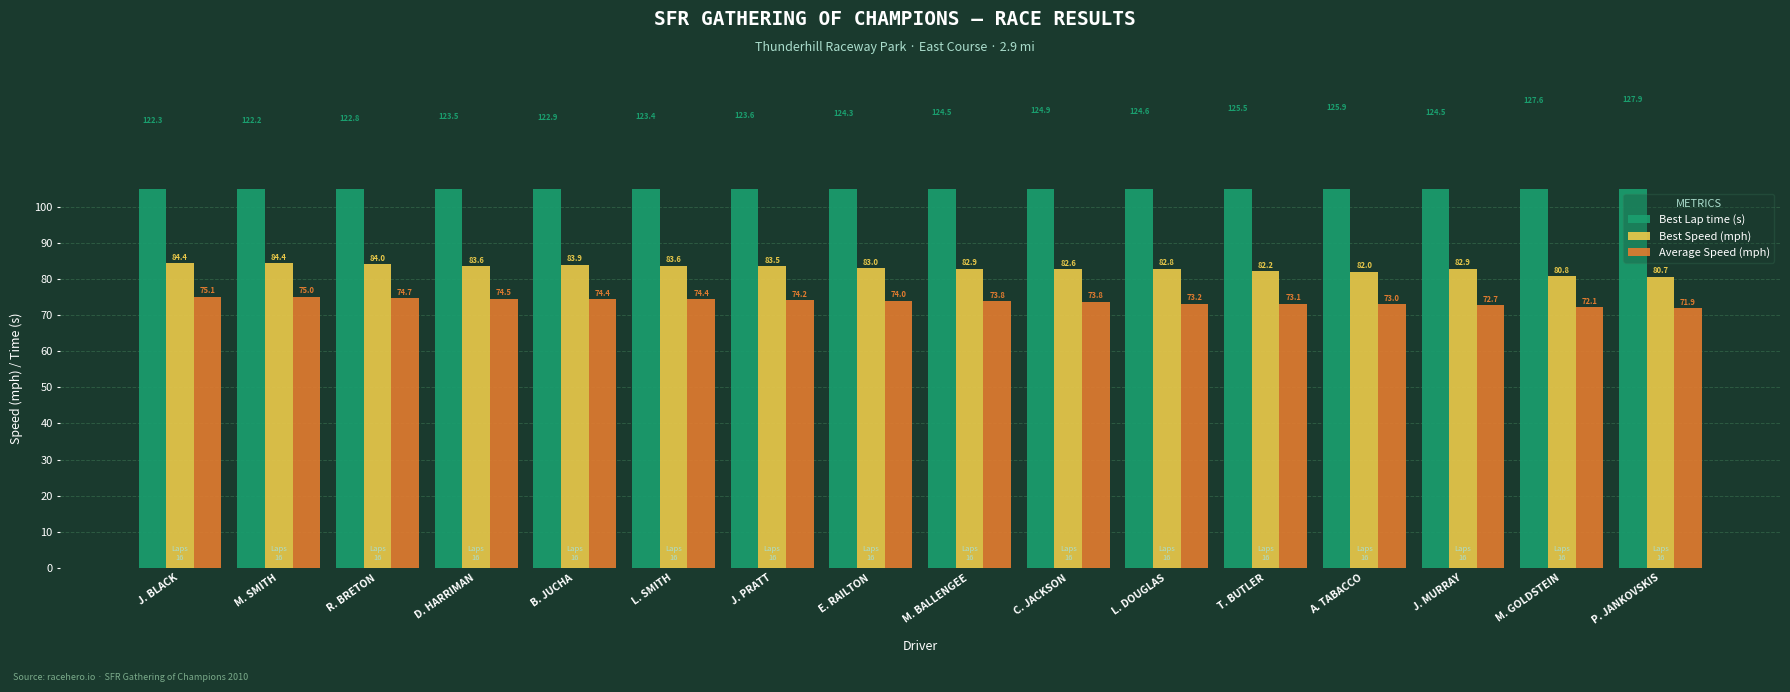

How many values in the Average Speed (mph) series exceed 73?

13